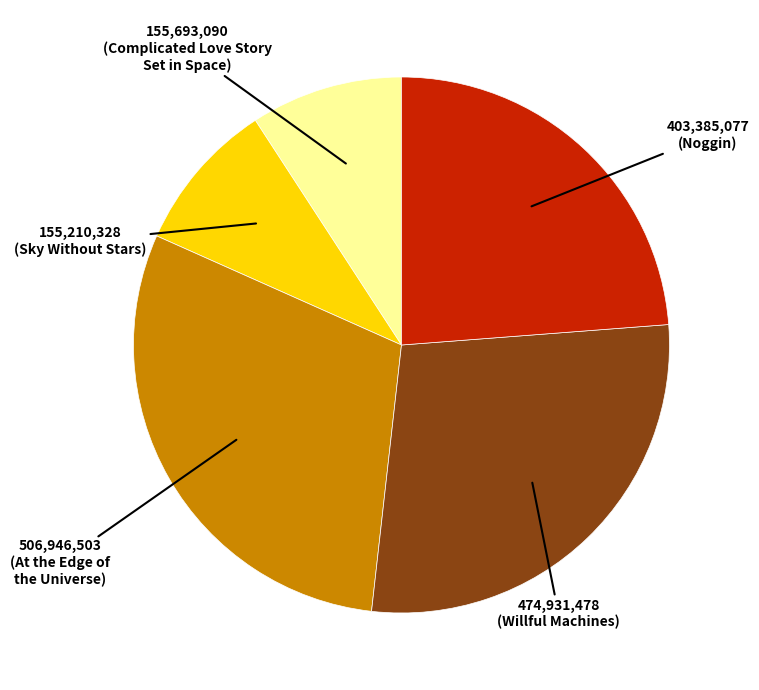

Is there any slice that represents more than half of the pie?

No